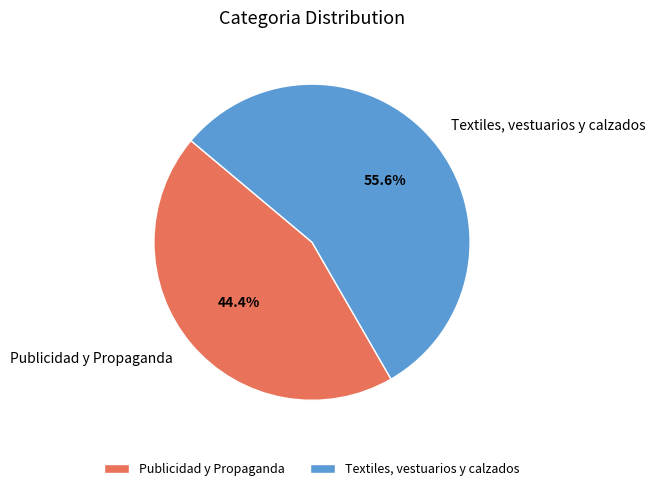

How many slices are in this pie chart?

2